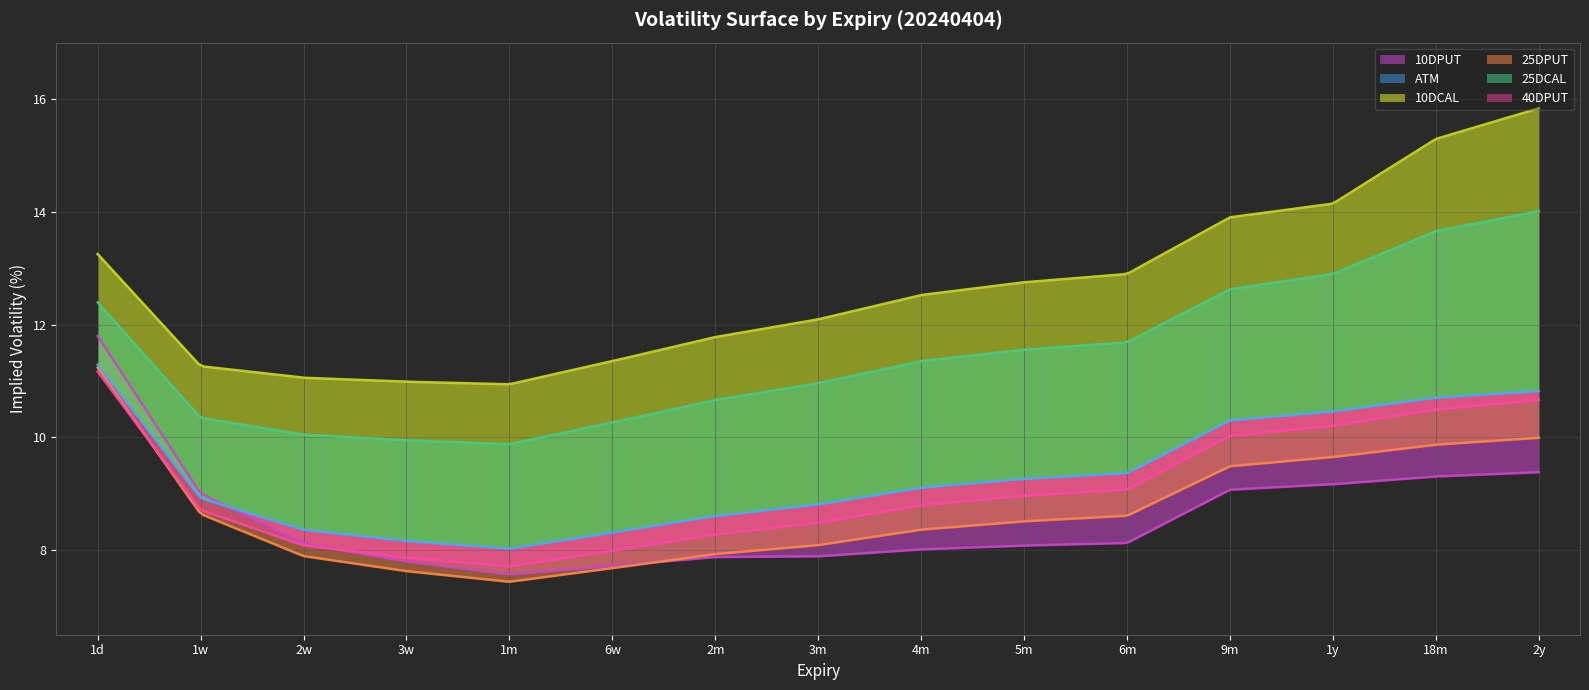

Which series has the largest total across all categories?

10DCAL